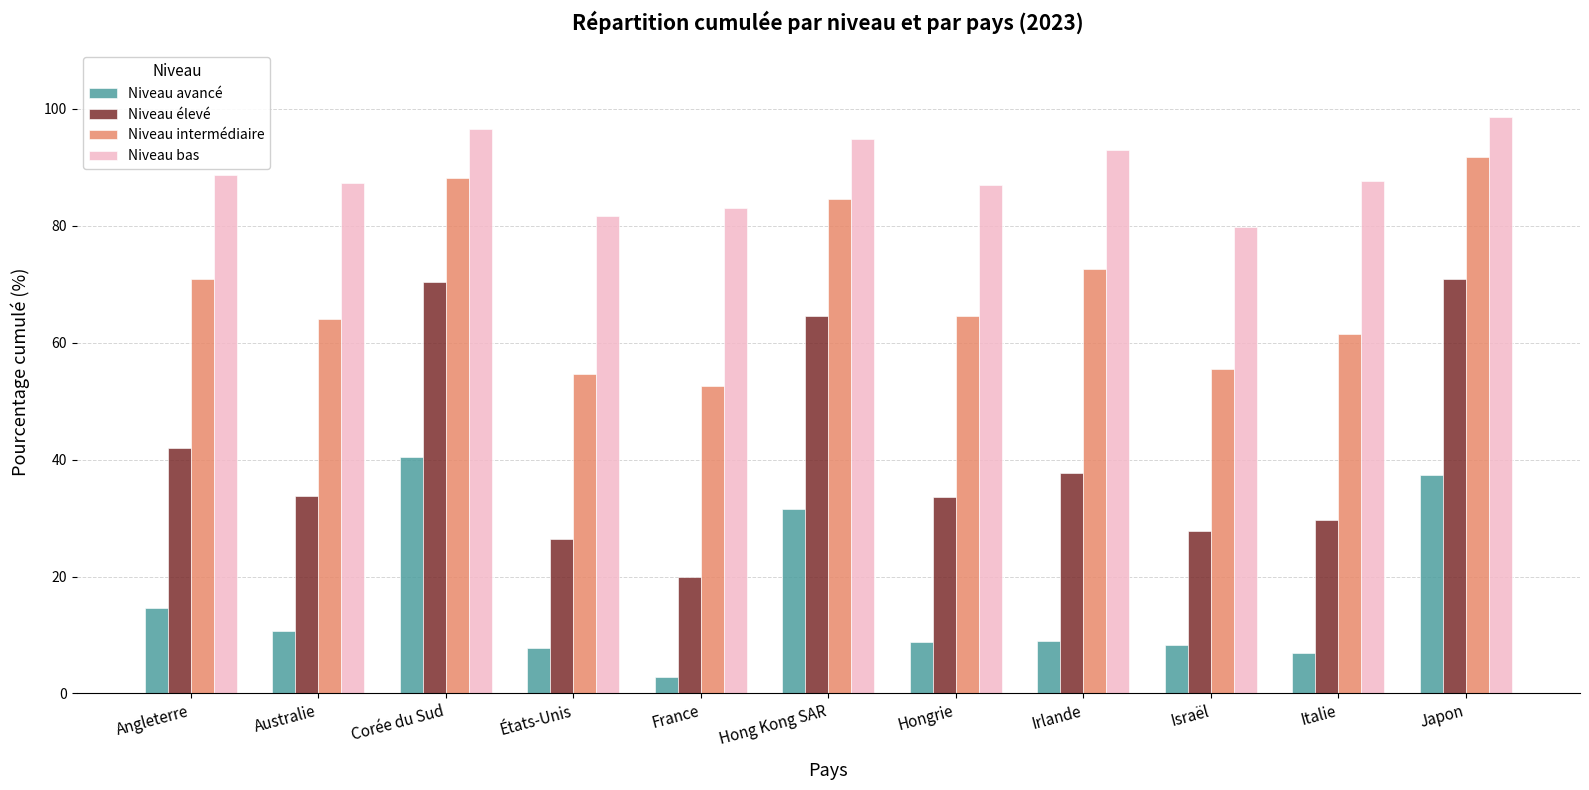

What is the spread (max minus min) of values at Hongrie?

78.2